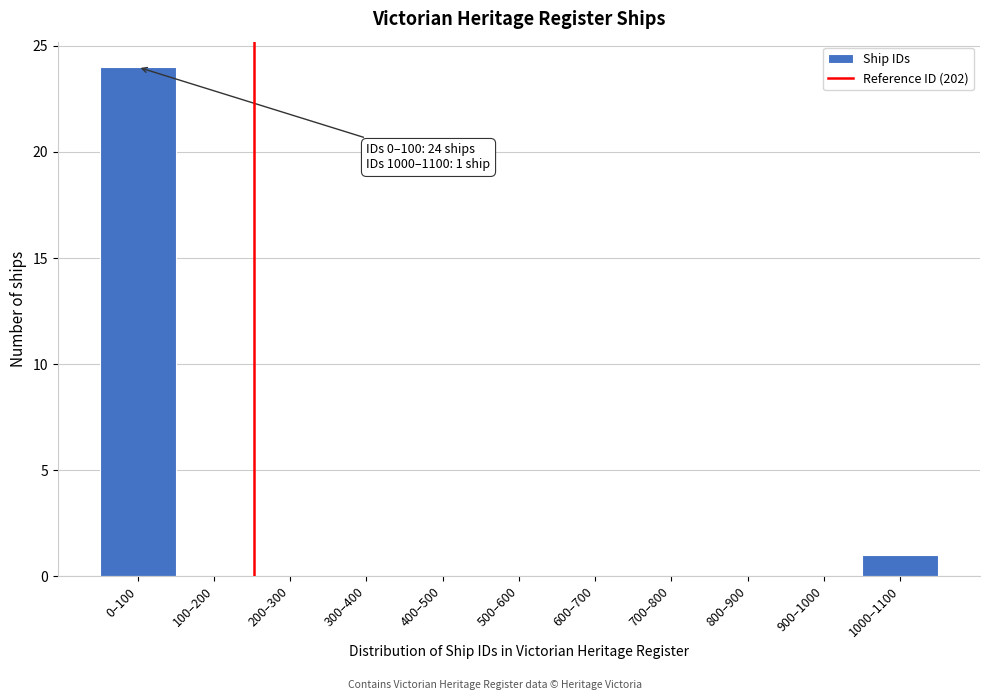

Reading left to right, extract all data points from this chart.

0–100=24	100–200=0	200–300=0	300–400=0	400–500=0	500–600=0	600–700=0	700–800=0	800–900=0	900–1000=0	1000–1100=1